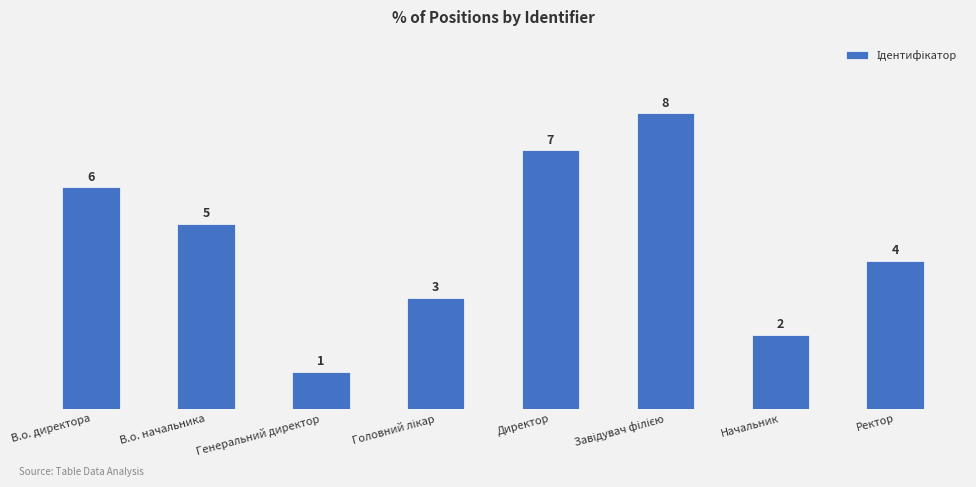

What is the greatest value displayed?

8